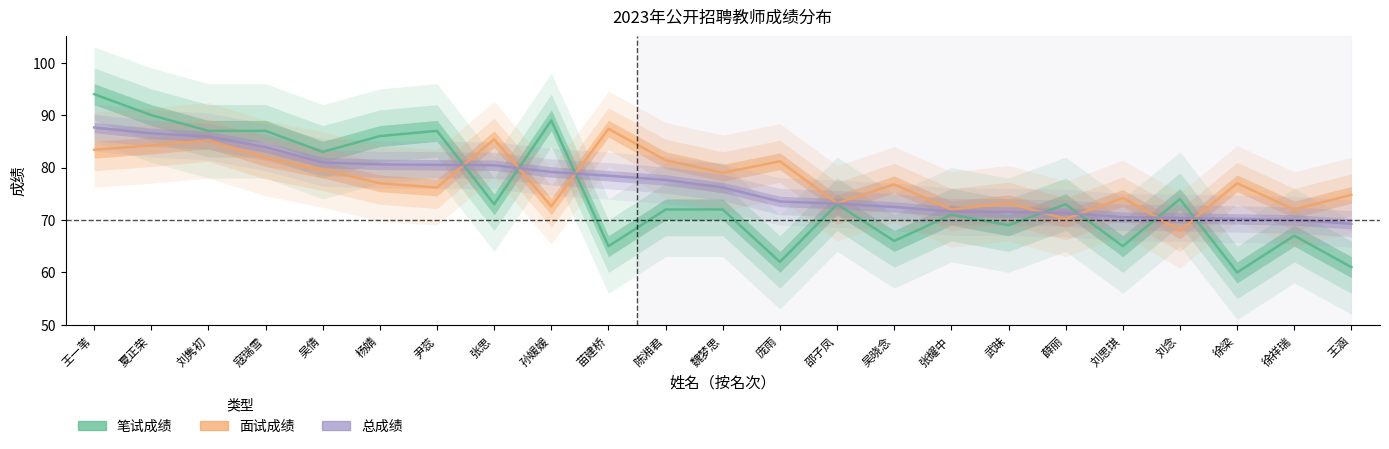

How many intersections are there between 笔试成绩 and 面试成绩?

7